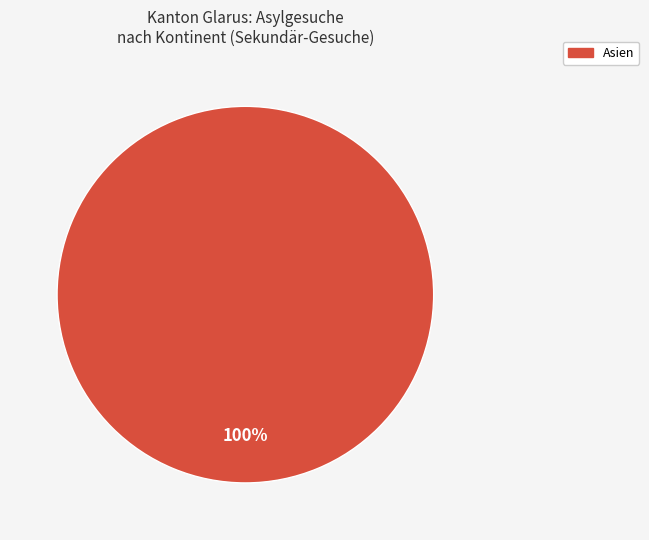

How many segments does this pie chart have?

1